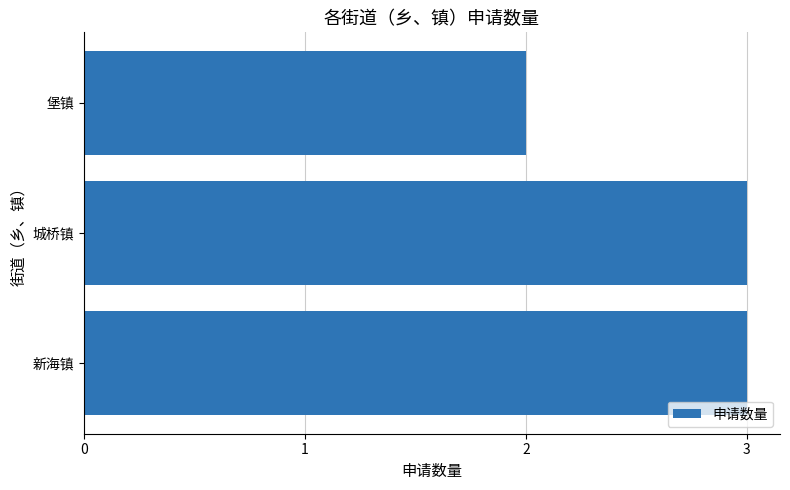

Is it true that the value at 堡镇 is 3?

False